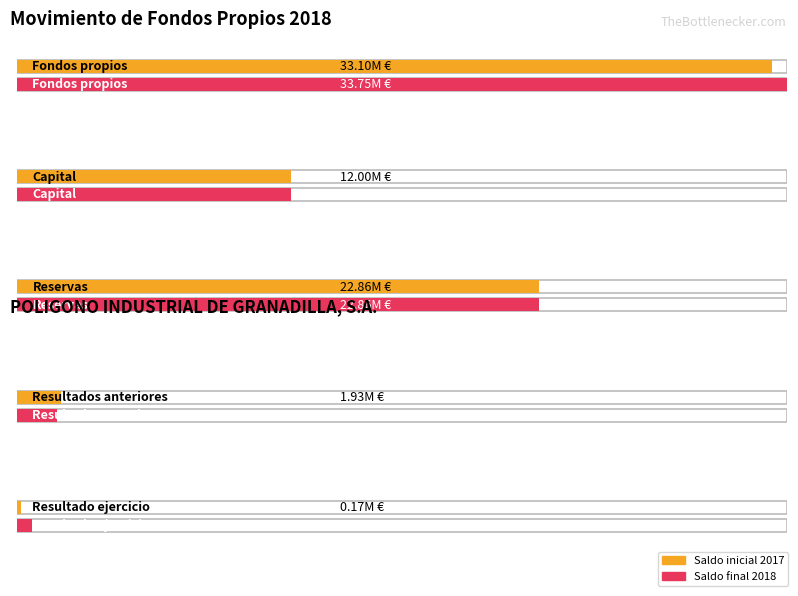

What position from the left is Reservas?

3